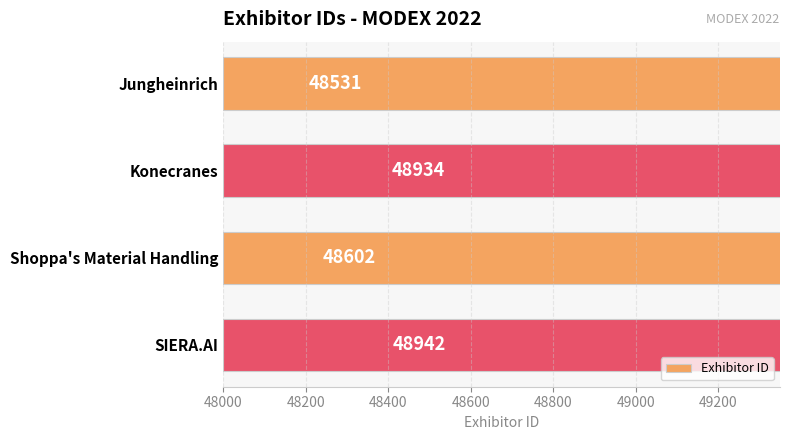

Approximately how many times larger is the value at 48600 compared to 48200?

1.0